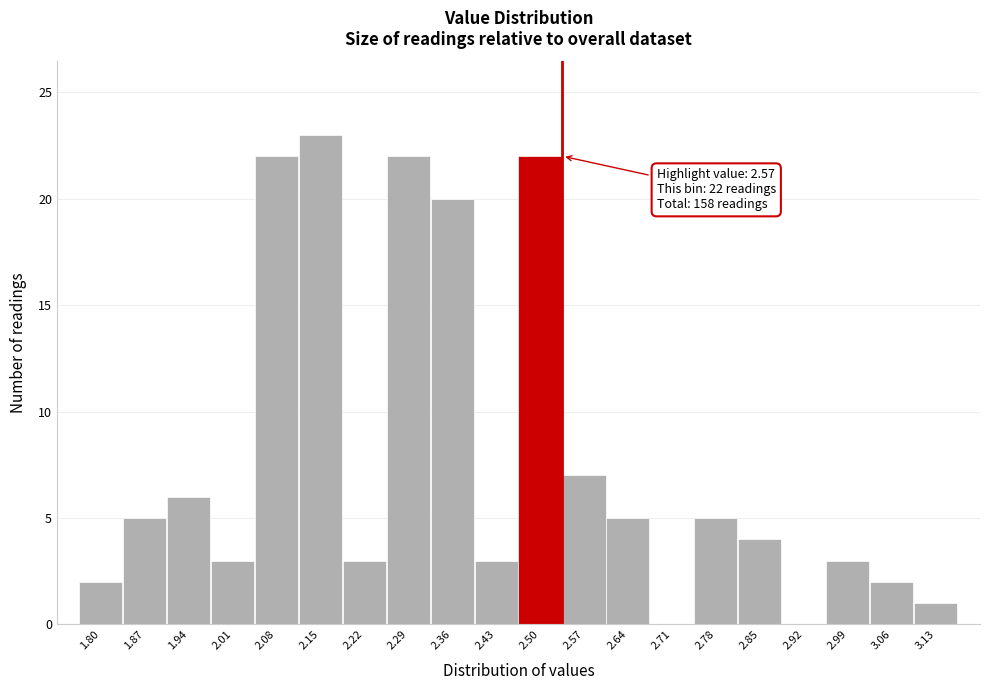

Reading left to right, transcribe all the data shown in this chart.

1.80=2	1.87=5	1.94=6	2.01=3	2.08=22	2.15=23	2.22=3	2.29=22	2.36=20	2.43=3	2.50=22	2.57=7	2.64=5	2.71=0	2.78=5	2.85=4	2.92=0	2.99=3	3.06=2	3.13=1